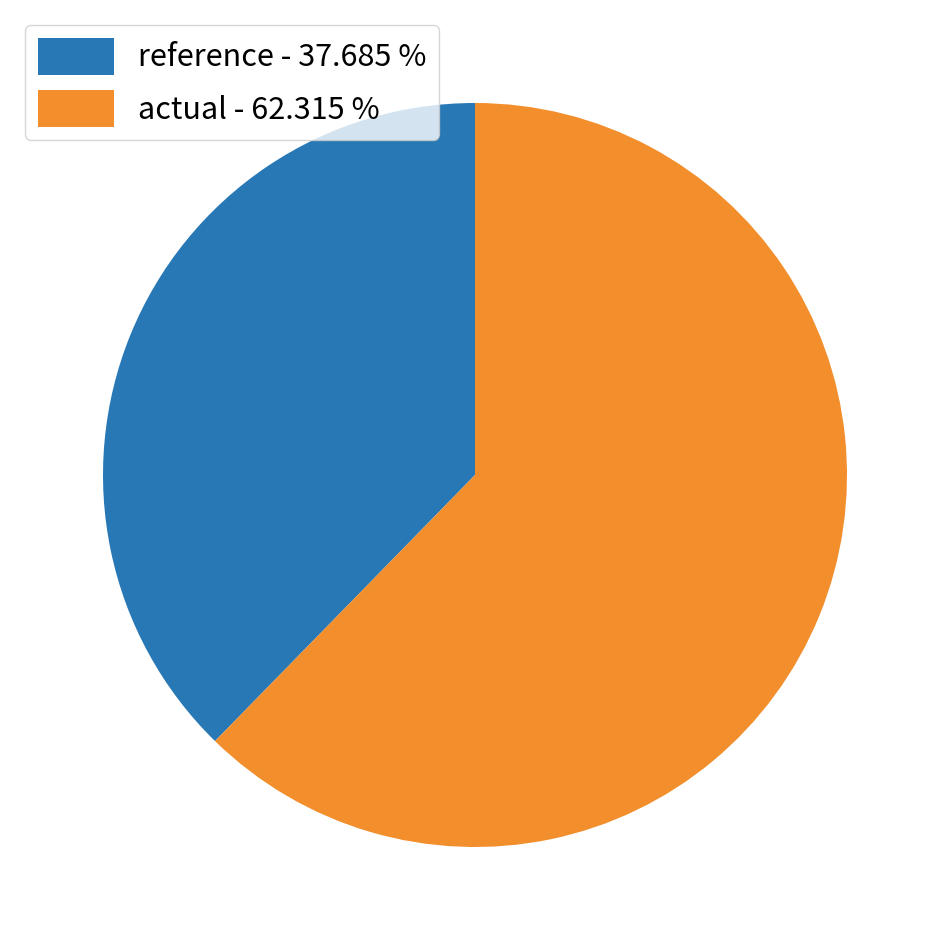

Count the number of slices in the pie.

2